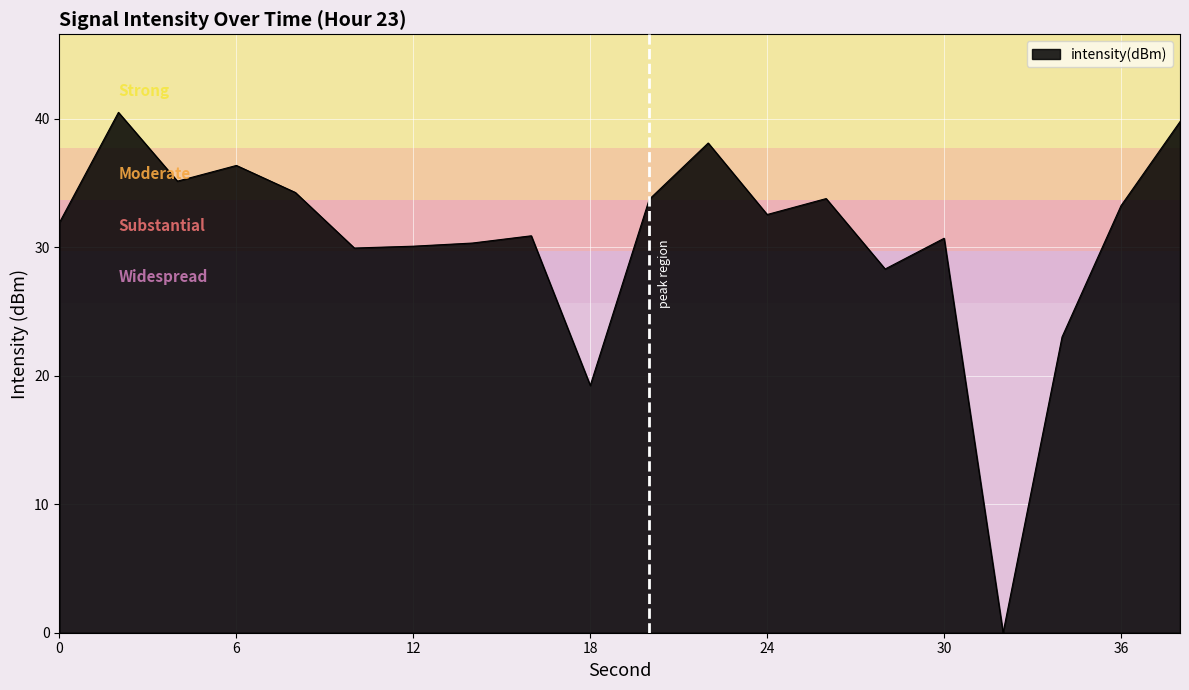

What is the difference between the maximum and minimum values?

40.5